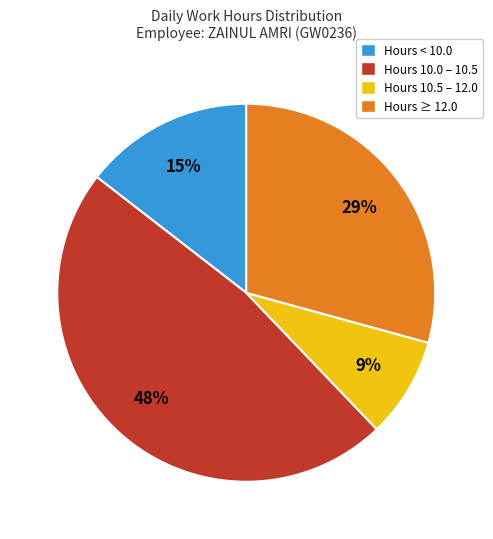

Is there any slice that represents more than half of the pie?

No